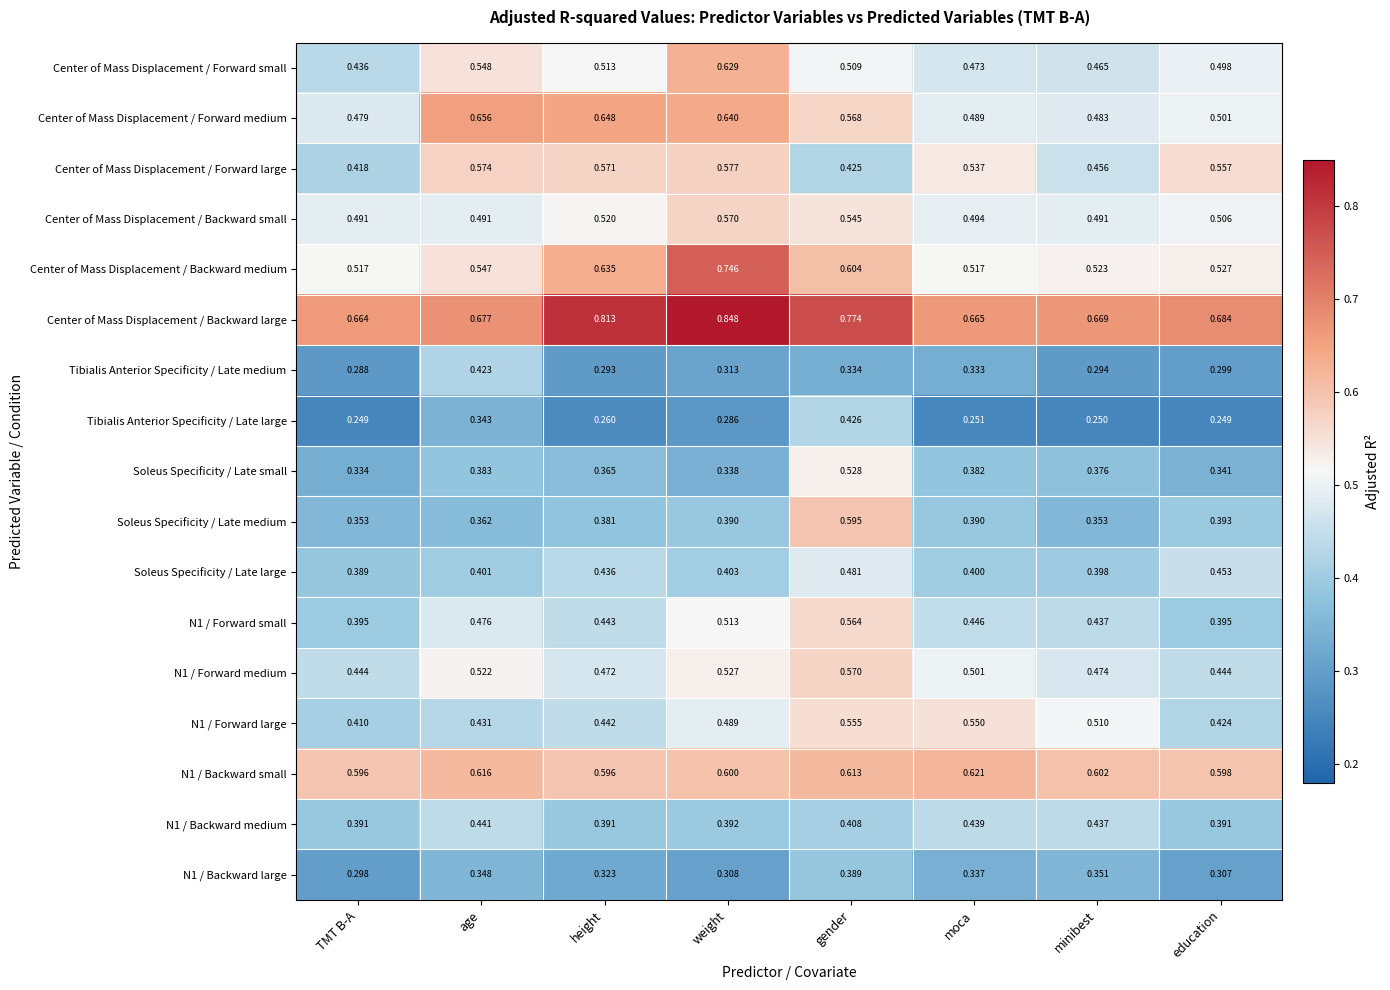

How many series are shown in this chart?

17